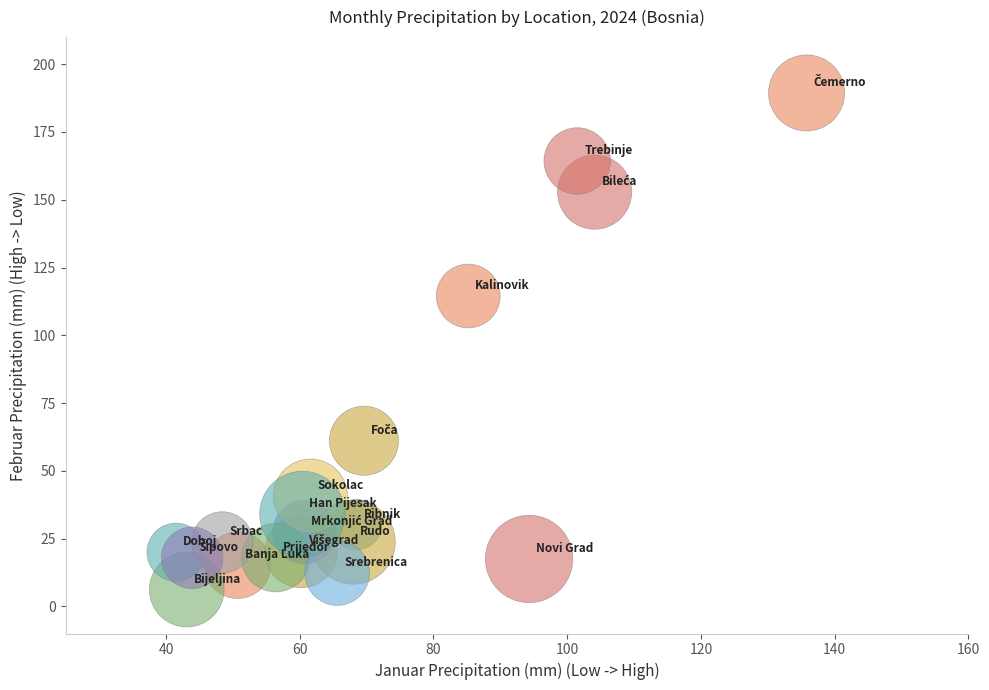

What is the range of X values (max minus min)?

94.3